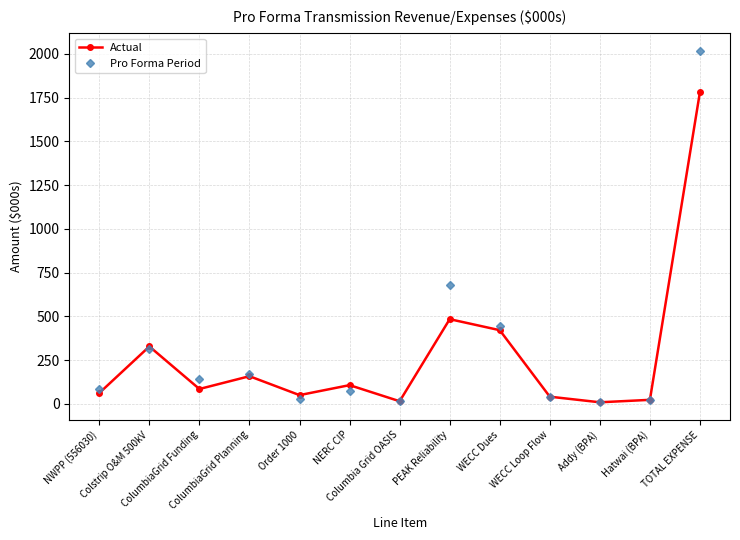

What is the value of the Pro Forma Period point at the 8th from the left?

678